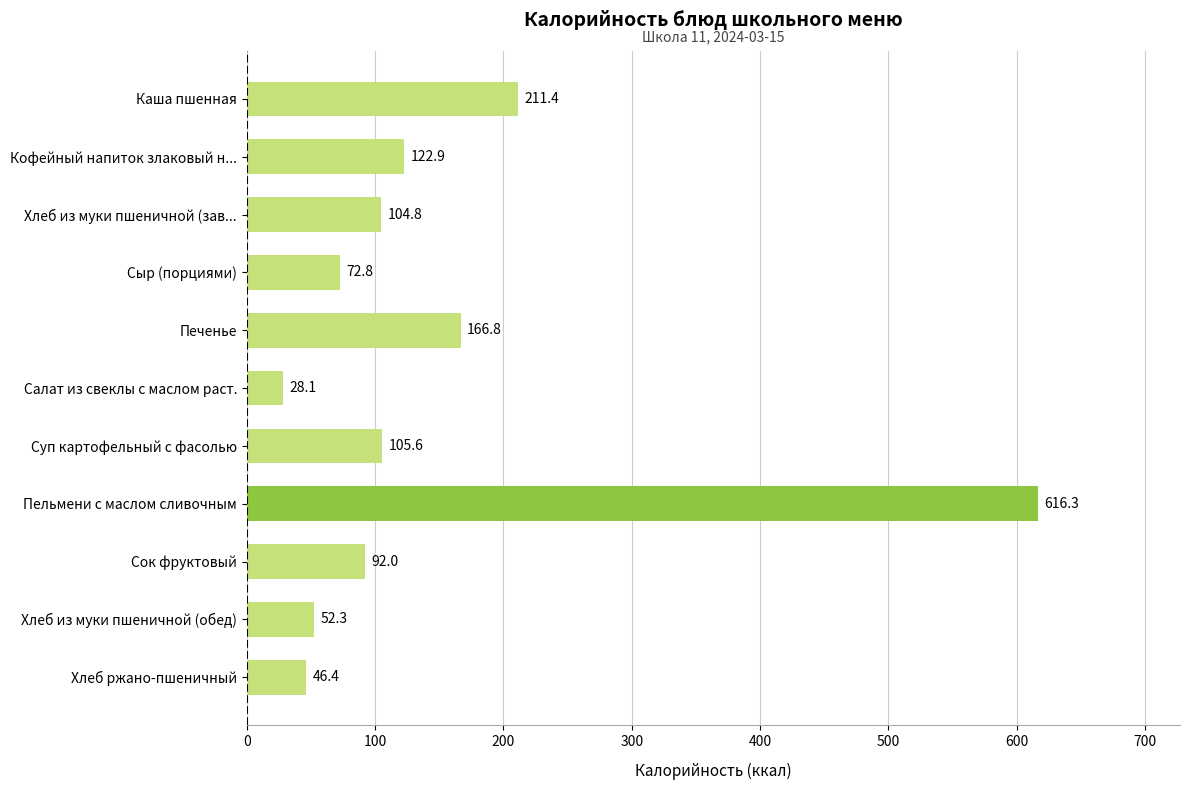

Between Кофейный напиток злаковый н... and Каша пшенная, which is larger?

Каша пшенная